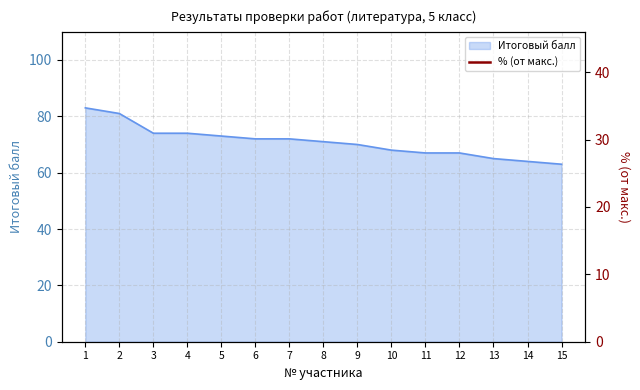

List the labels in order of value, smallest first.

15, 14, 13, 11, 12, 10, 9, 8, 6, 7, 5, 3, 4, 2, 1